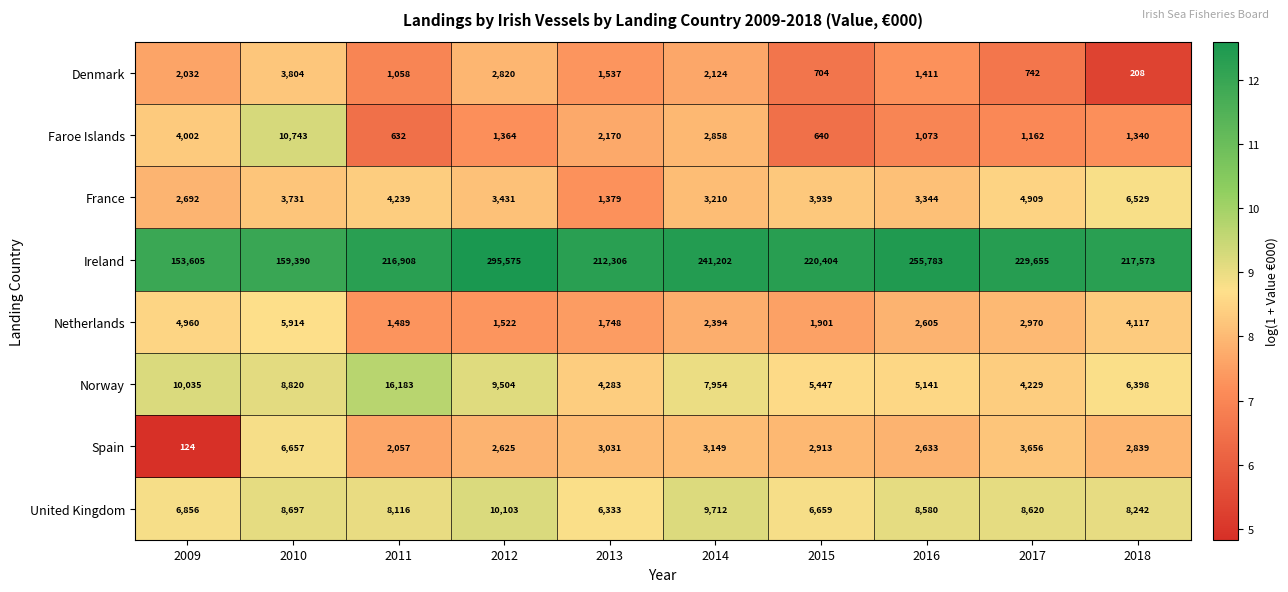

What is the approximate value of Norway at 2012, to the nearest 100?

9500